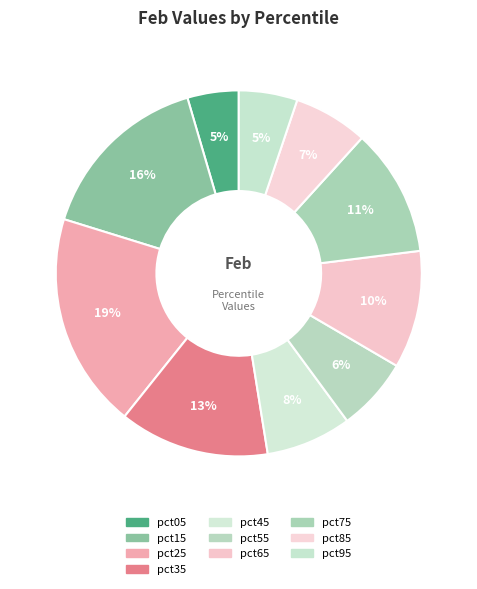

How many segments does this pie chart have?

10